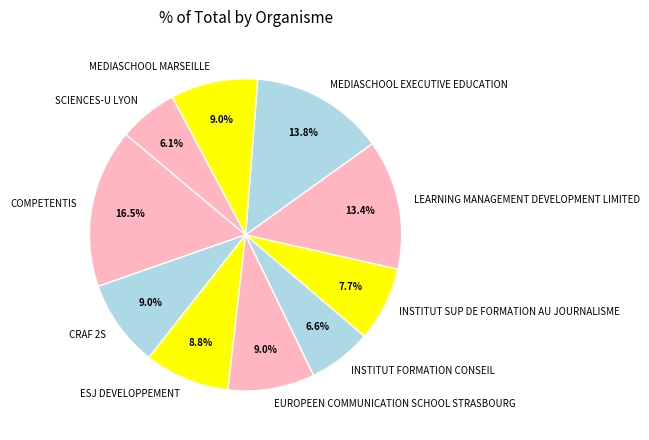

Between INSTITUT SUP DE FORMATION AU JOURNALISME and MEDIASCHOOL EXECUTIVE EDUCATION, which is larger?

MEDIASCHOOL EXECUTIVE EDUCATION